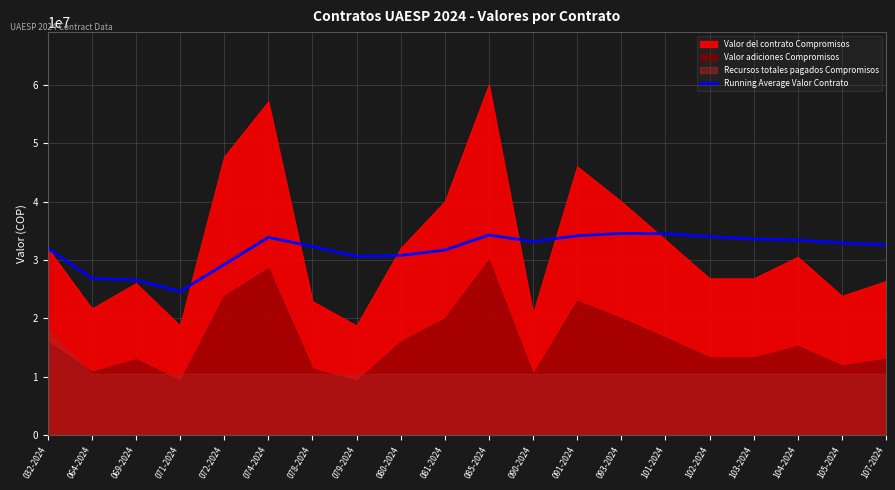

What is the label of the 9th point from the left?

080-2024